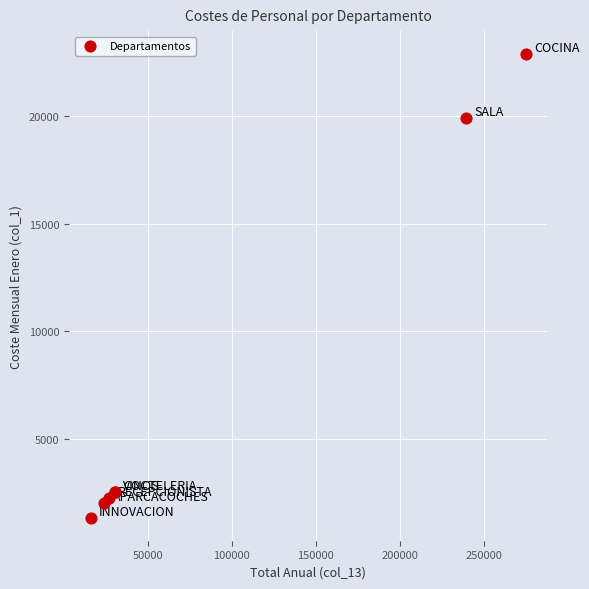

What Y value in the scatter plot is closest to 12117?

19921.0